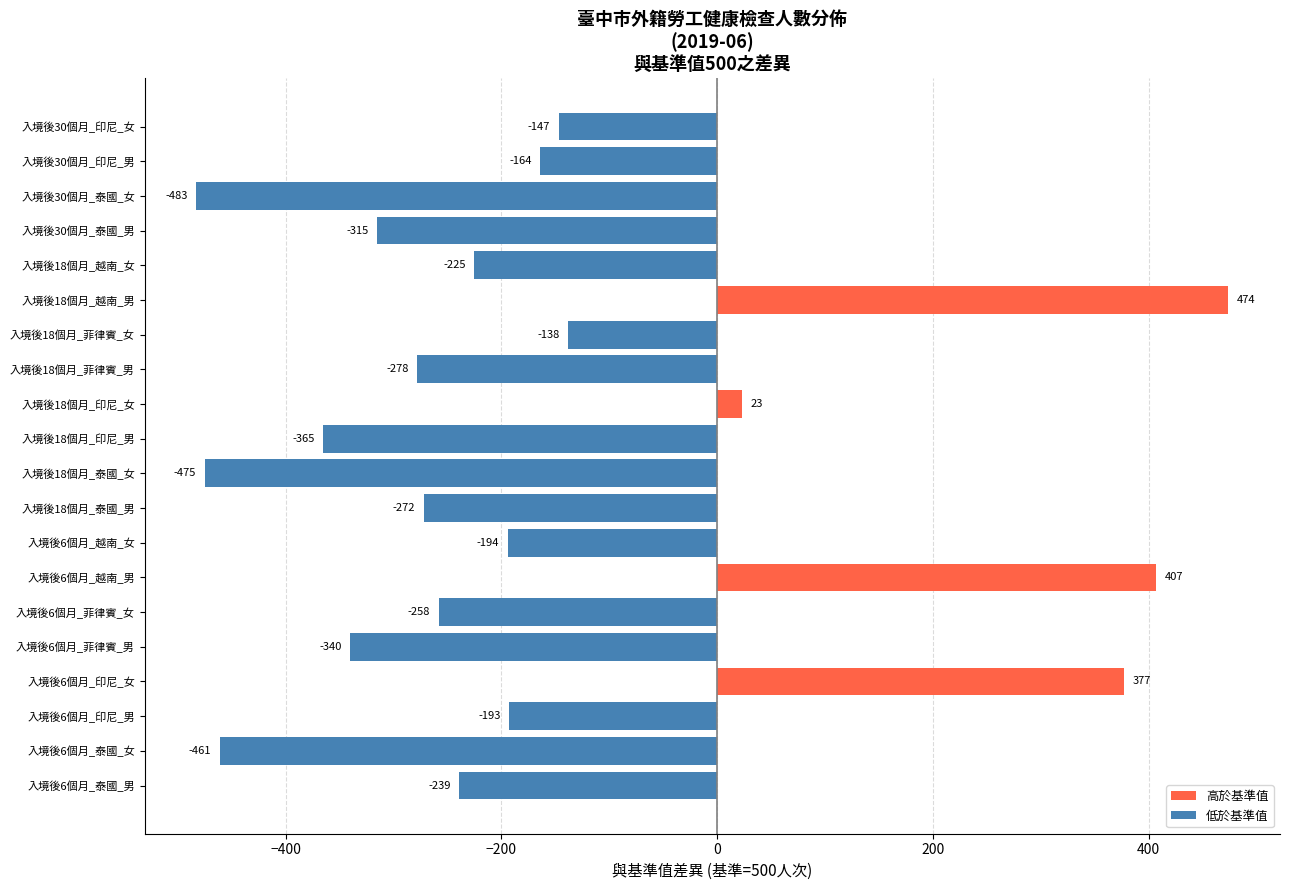

Is it true that the value at 入境後18個月_菲律賓_男 is -173?

False